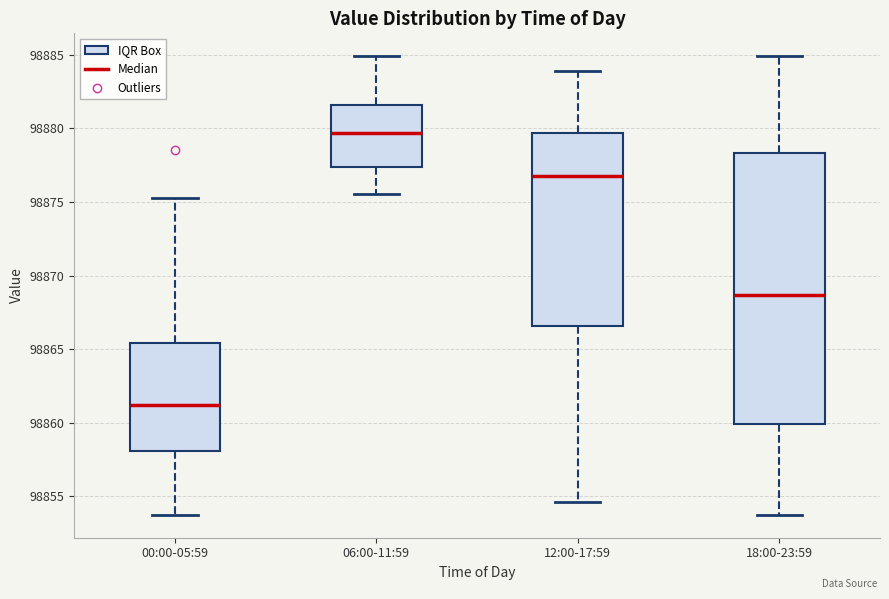

Which box has the highest median line?

06:00-11:59